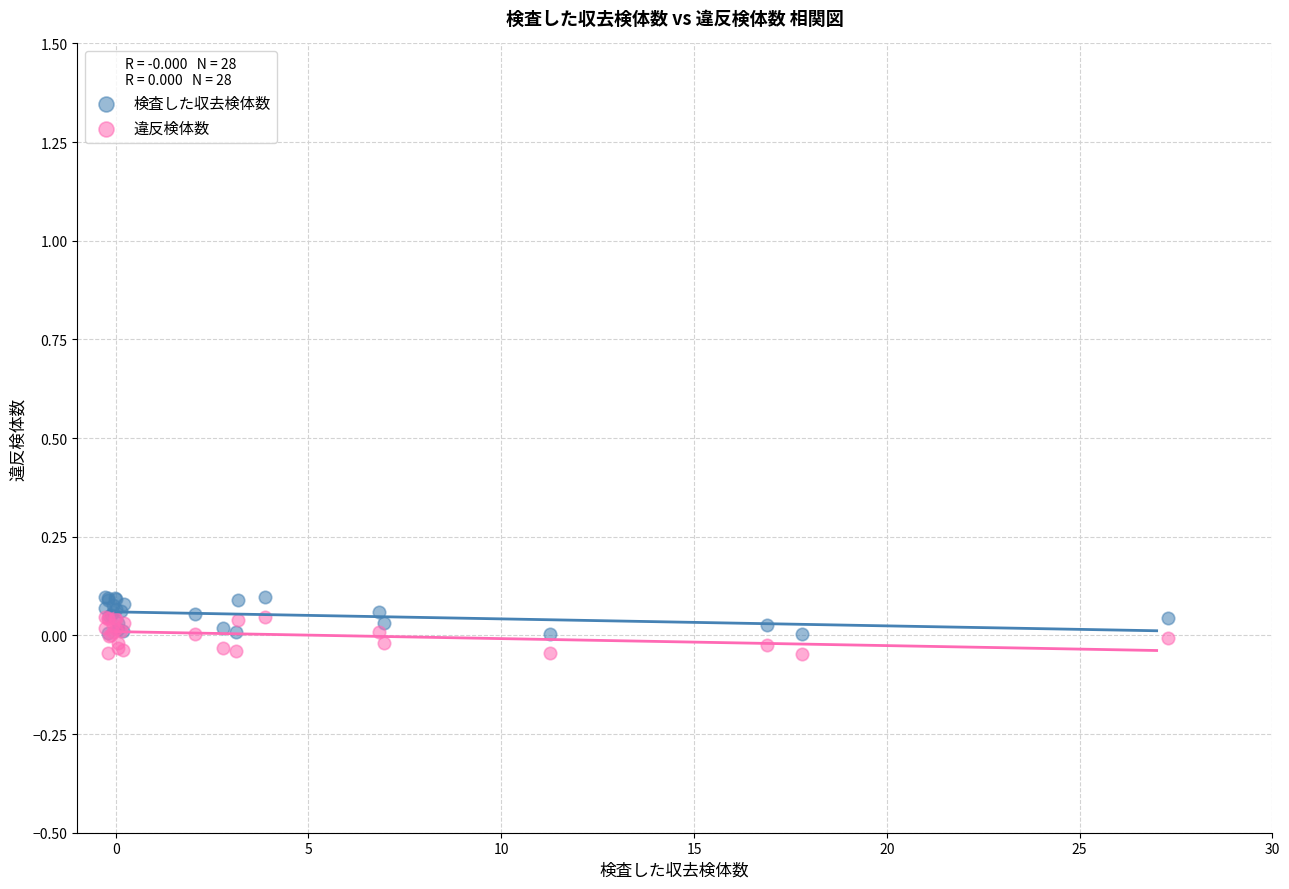

What are all the series names shown in the legend?

検査した収去検体数, 違反検体数